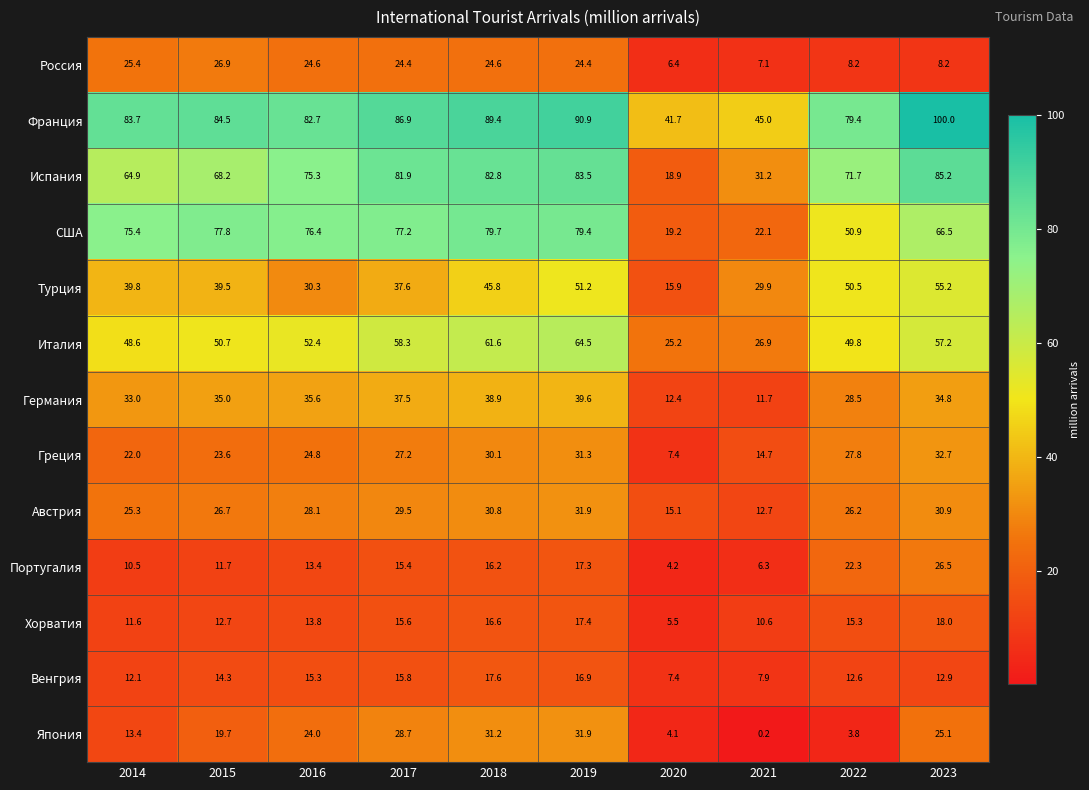

At how many categories does at least one series exceed 81?

7